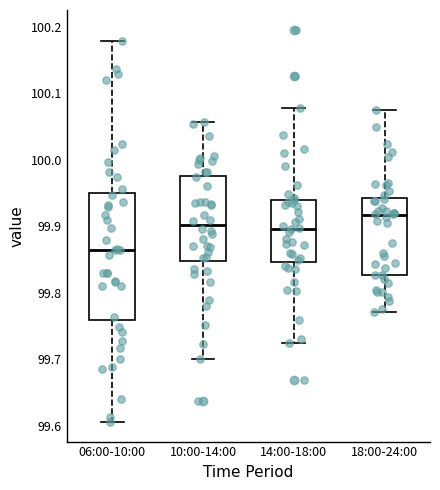

Reading left to right, read every box against the y-axis: the position of its median line, the range the box covers, and the ends of its whiskers. The values are not printed on the chart, so give them approximately, as read against the axis.

06:00-10:00: median 99.86, box 99.76 to 99.95, whiskers 99.61 to 100.18
10:00-14:00: median 99.90, box 99.85 to 99.98, whiskers 99.70 to 100.06
14:00-18:00: median 99.90, box 99.85 to 99.94, whiskers 99.72 to 100.08
18:00-24:00: median 99.92, box 99.83 to 99.94, whiskers 99.77 to 100.08